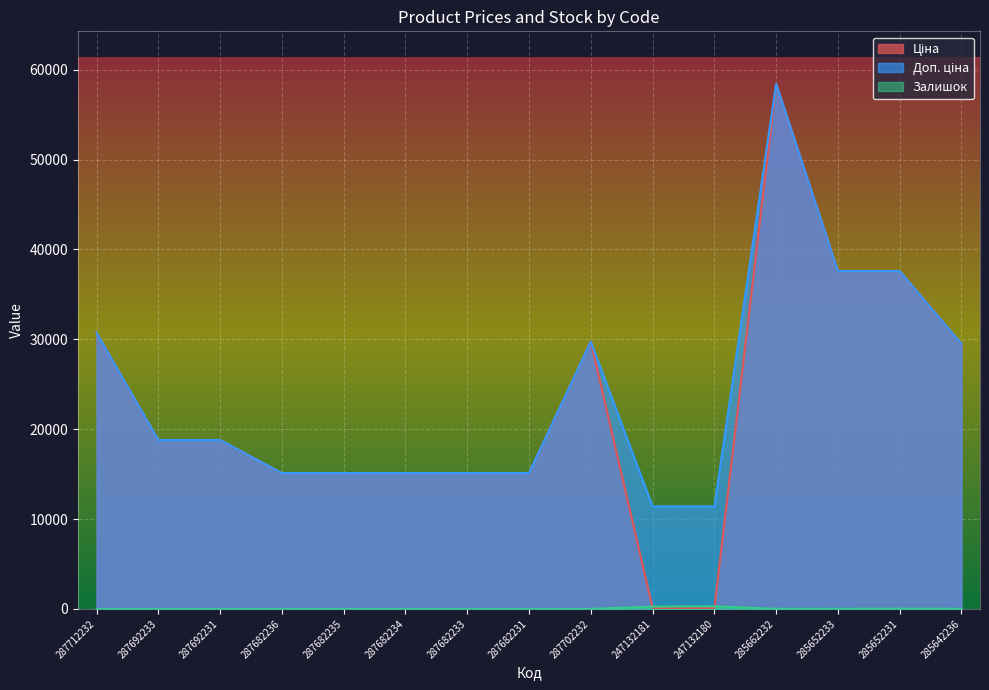

True or false: Доп. ціна and Ціна intersect in this chart.

False